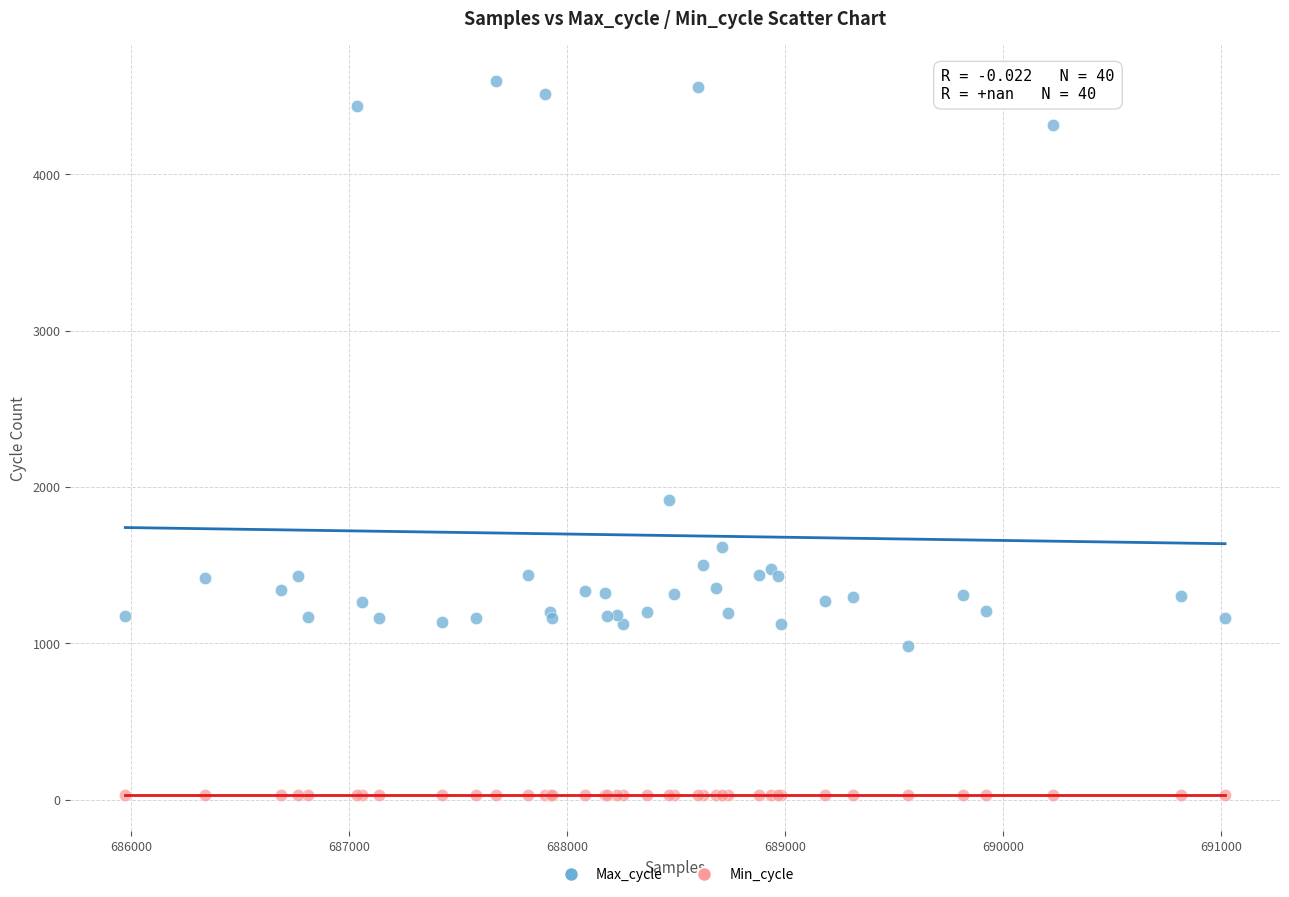

Which series reaches the minimum Y coordinate?

Min_cycle